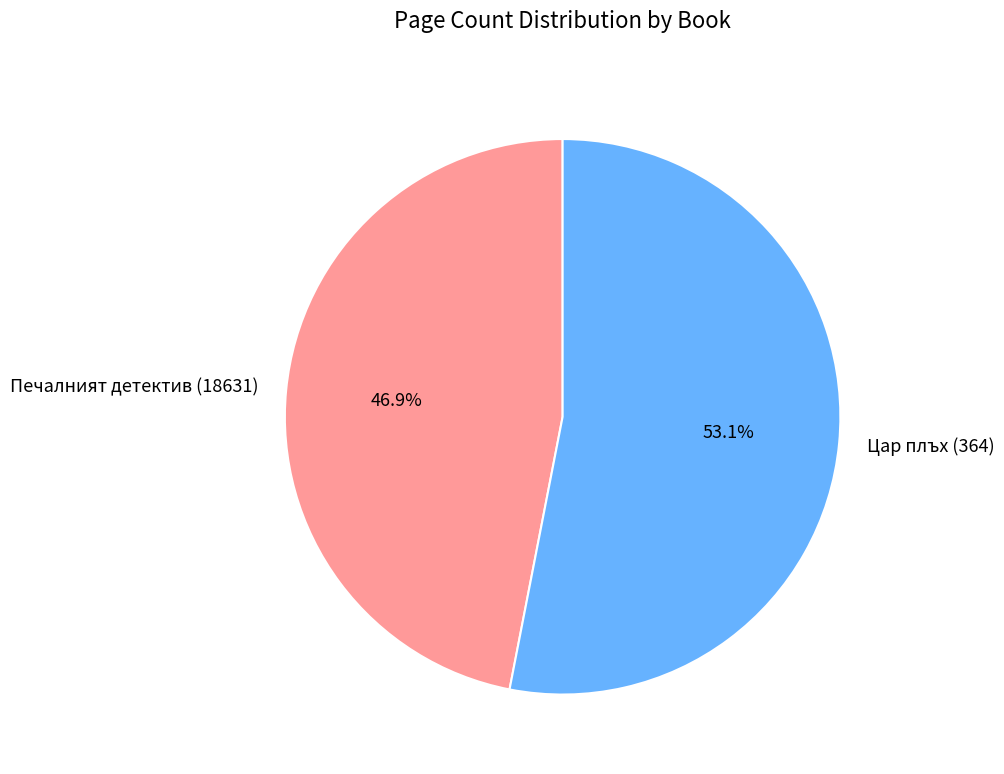

How many slices are in this pie chart?

2